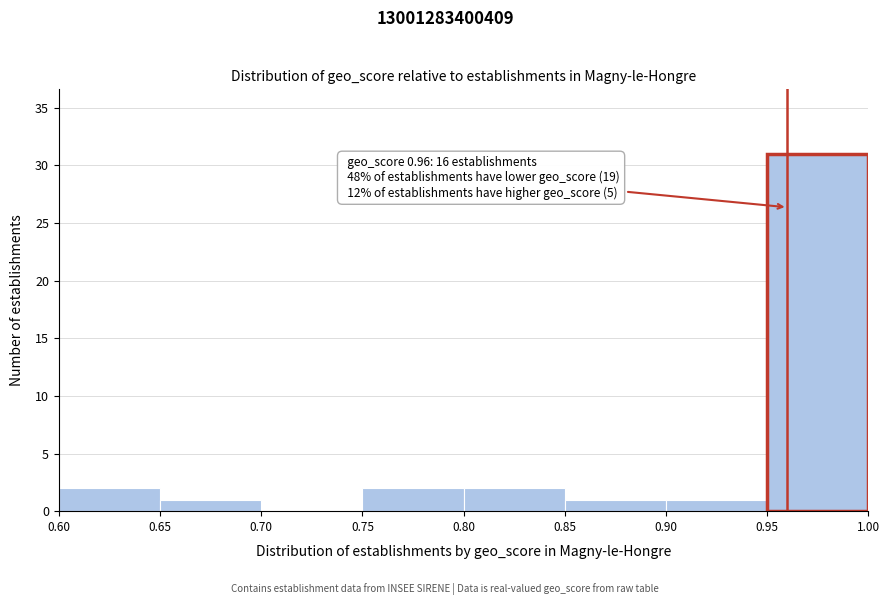

Over which range of the x-axis is the bar tallest?

0.95 to 1.00